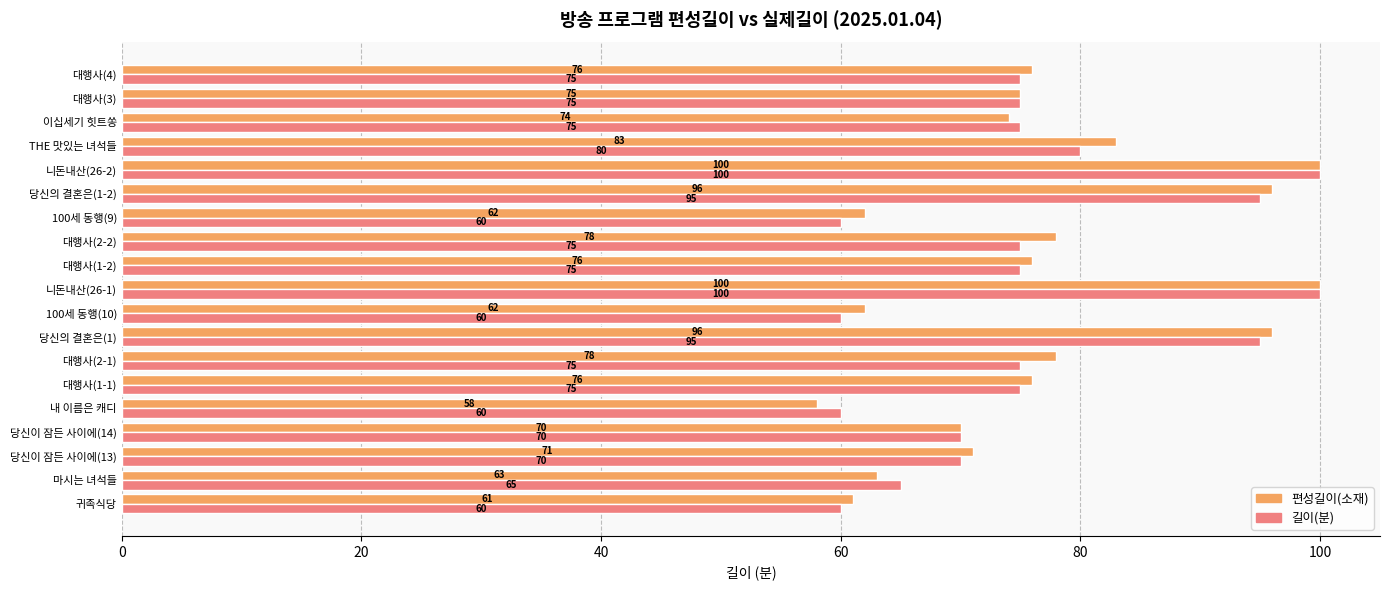

What is the total value across all series at 대행사(1-2)?

151